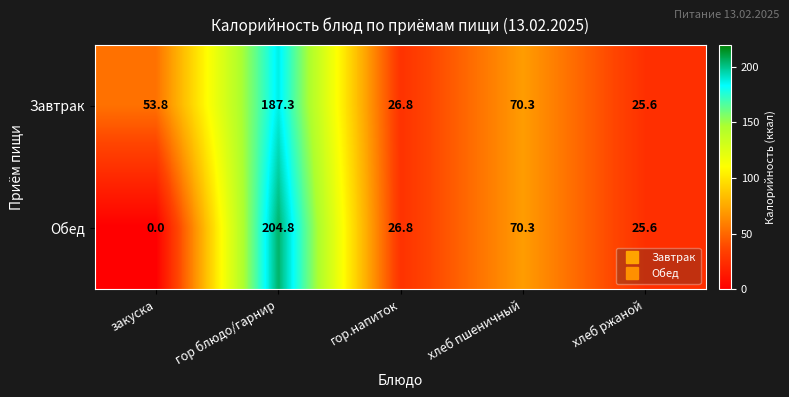

What is the approximate value of Обед at гор блюдо/гарнир?

204.8